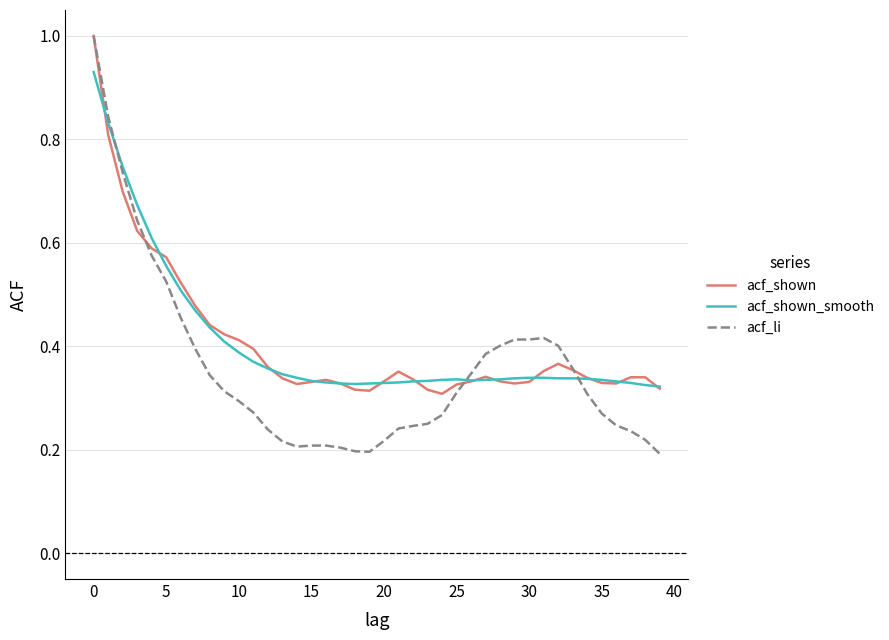

Which series has the largest range (max minus min)?

acf_li